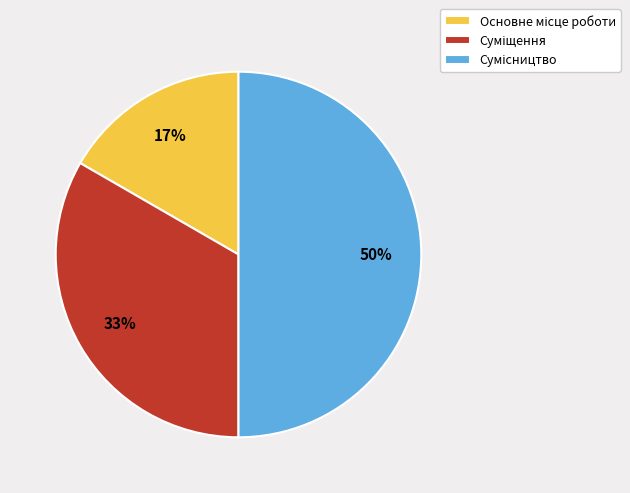

To the nearest percent, what is the difference between the largest and smallest slice percentages?

33%